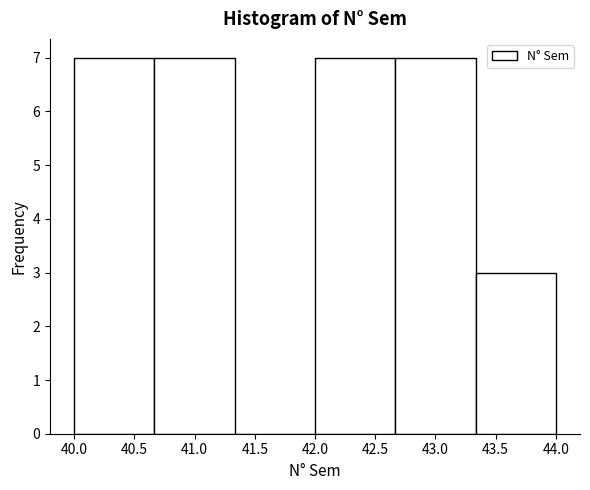

Reading left to right, list every bar in this chart as the range it spans on the x-axis followed by its height. Neither the bar edges nor the heights are printed on the chart, so give them approximately, as read against the axes.

40.00 to 40.65: 7
40.65 to 41.35: 7
41.35 to 42.00: 0
42.00 to 42.65: 7
42.65 to 43.35: 7
43.35 to 44.00: 3